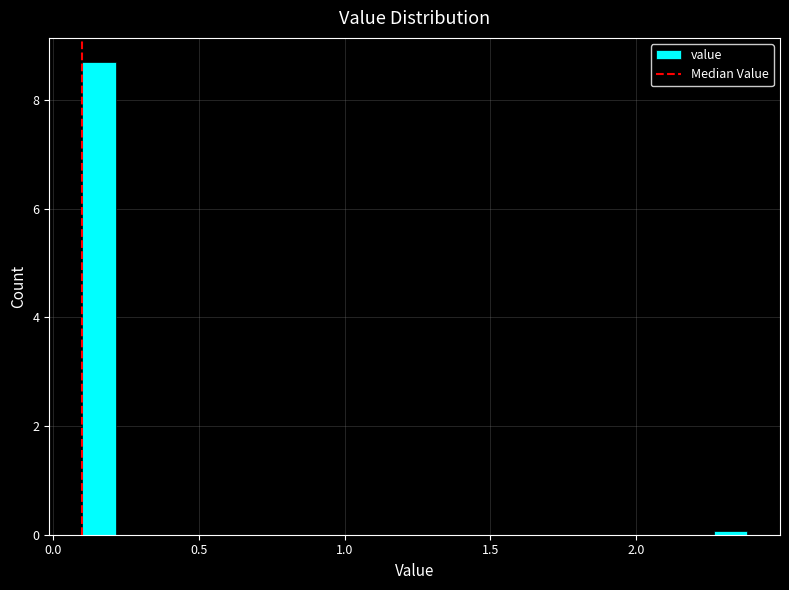

Read against the x-axis, roughly where is the centre of the tallest bar?

0.15